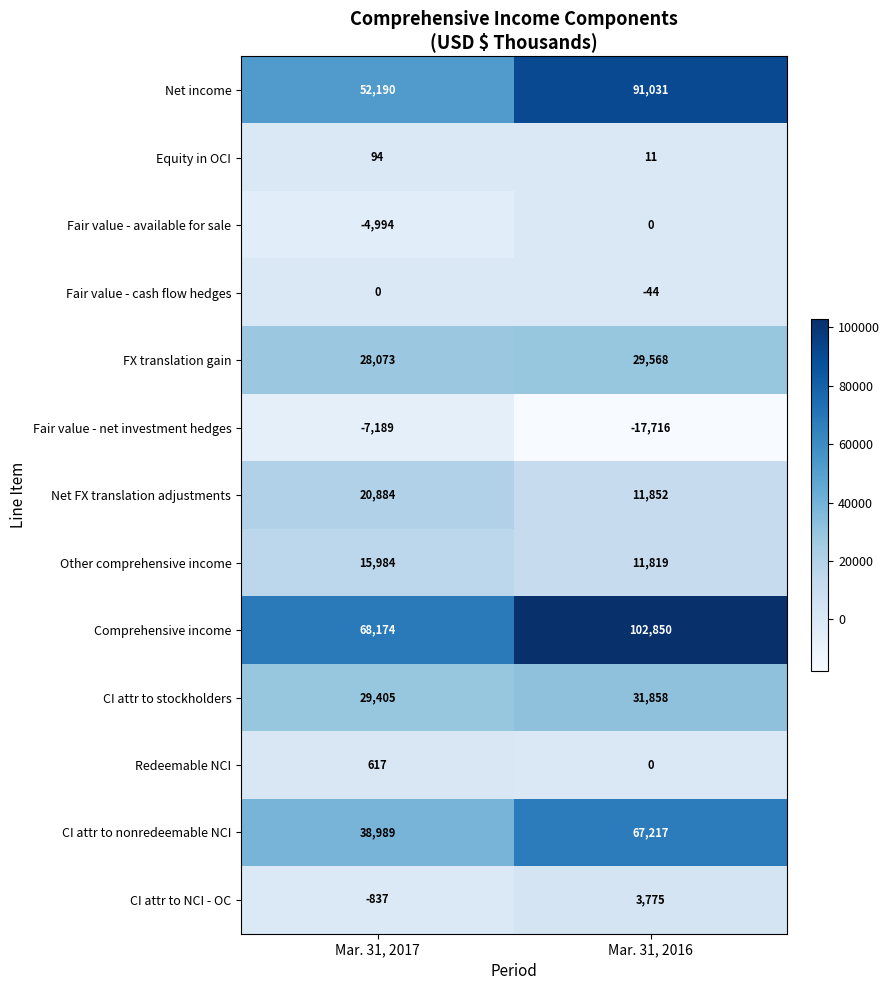

What is the approximate value of Comprehensive income at Mar. 31, 2016?

102850